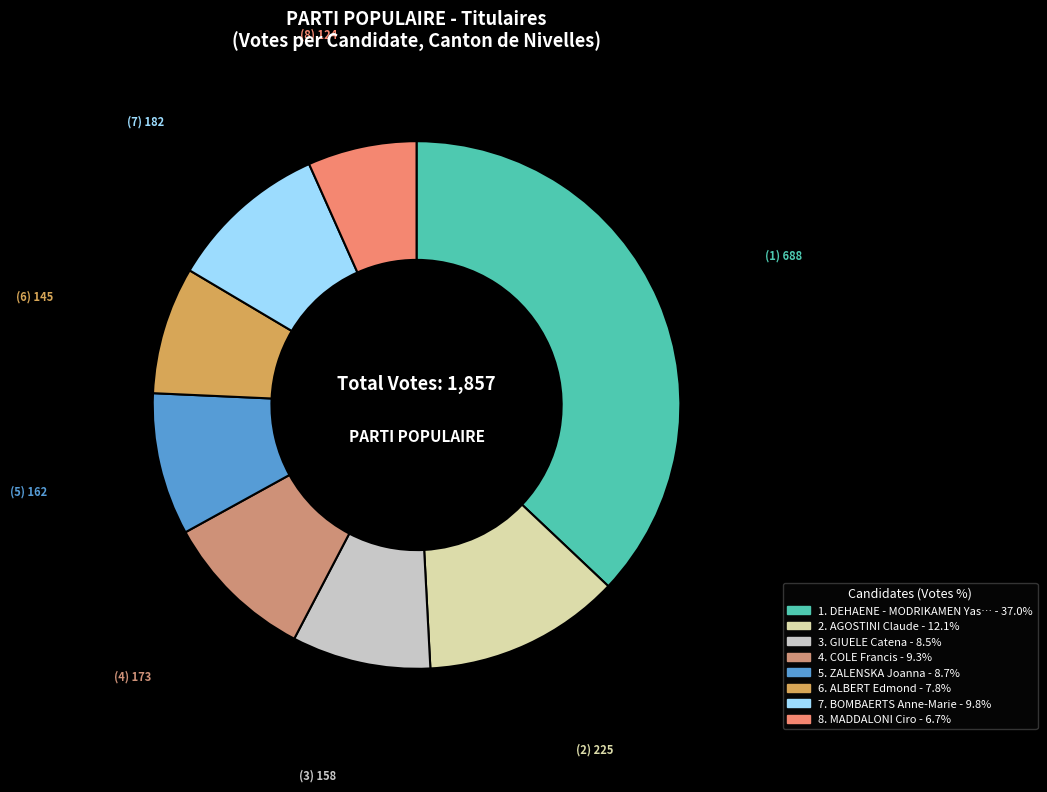

Count the number of slices in the pie.

8